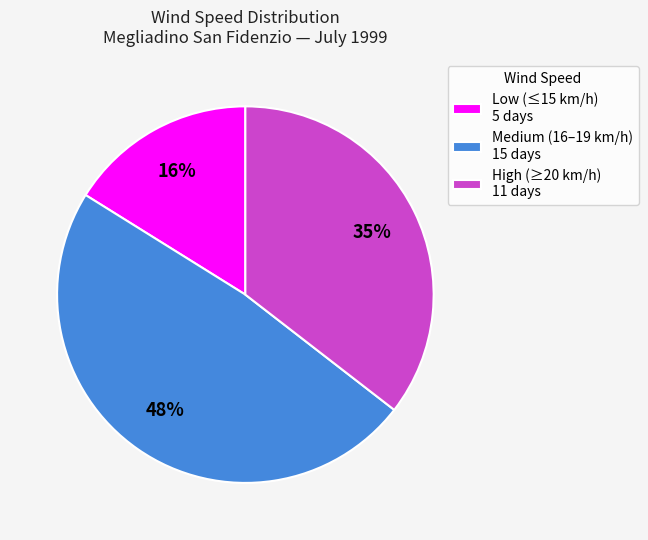

What percentage is the High (≥20 km/h) 11 days slice, to the nearest percent?

35%